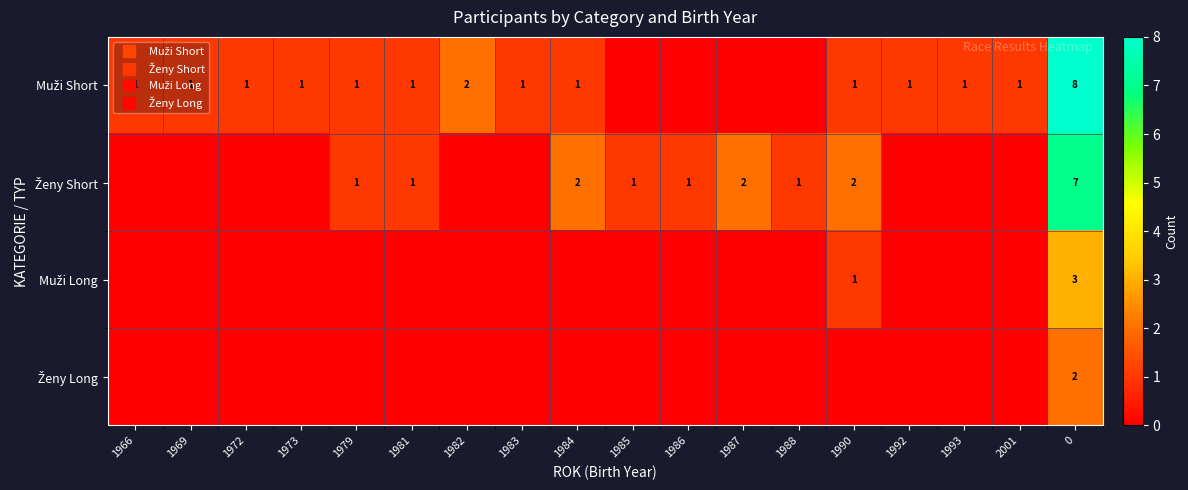

Is it true that Ženy Short equals 0 at 1985?

False